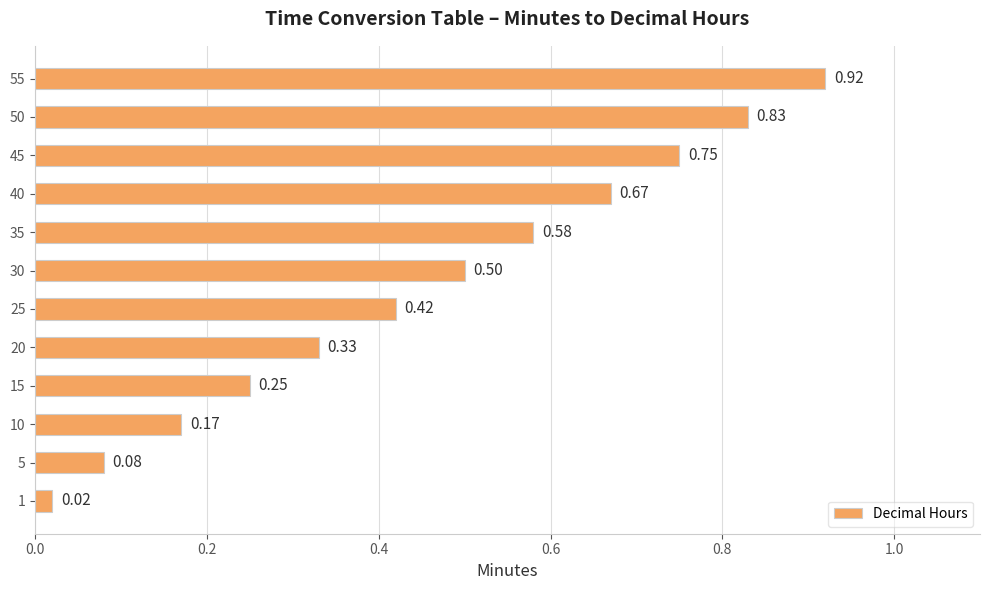

Rank the categories by value from highest to lowest.

55, 50, 45, 40, 35, 30, 25, 20, 15, 10, 5, 1